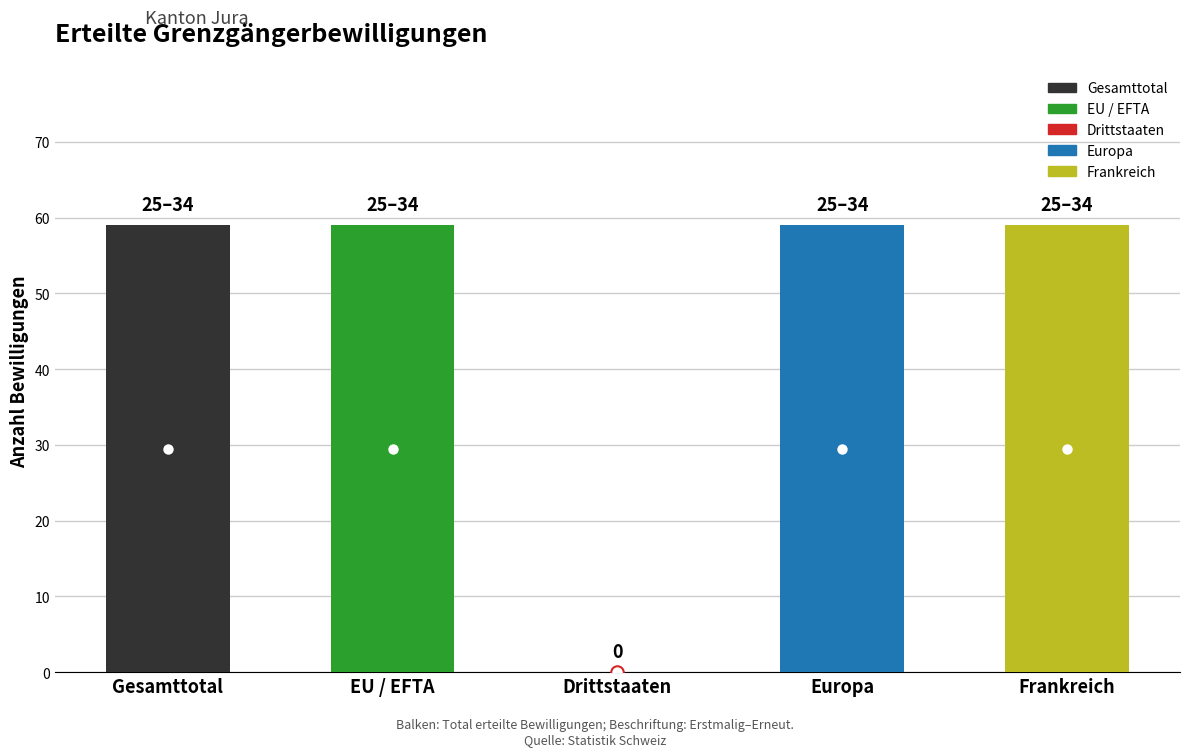

Approximately how many times larger is the value at Gesamttotal compared to Frankreich?

1.0